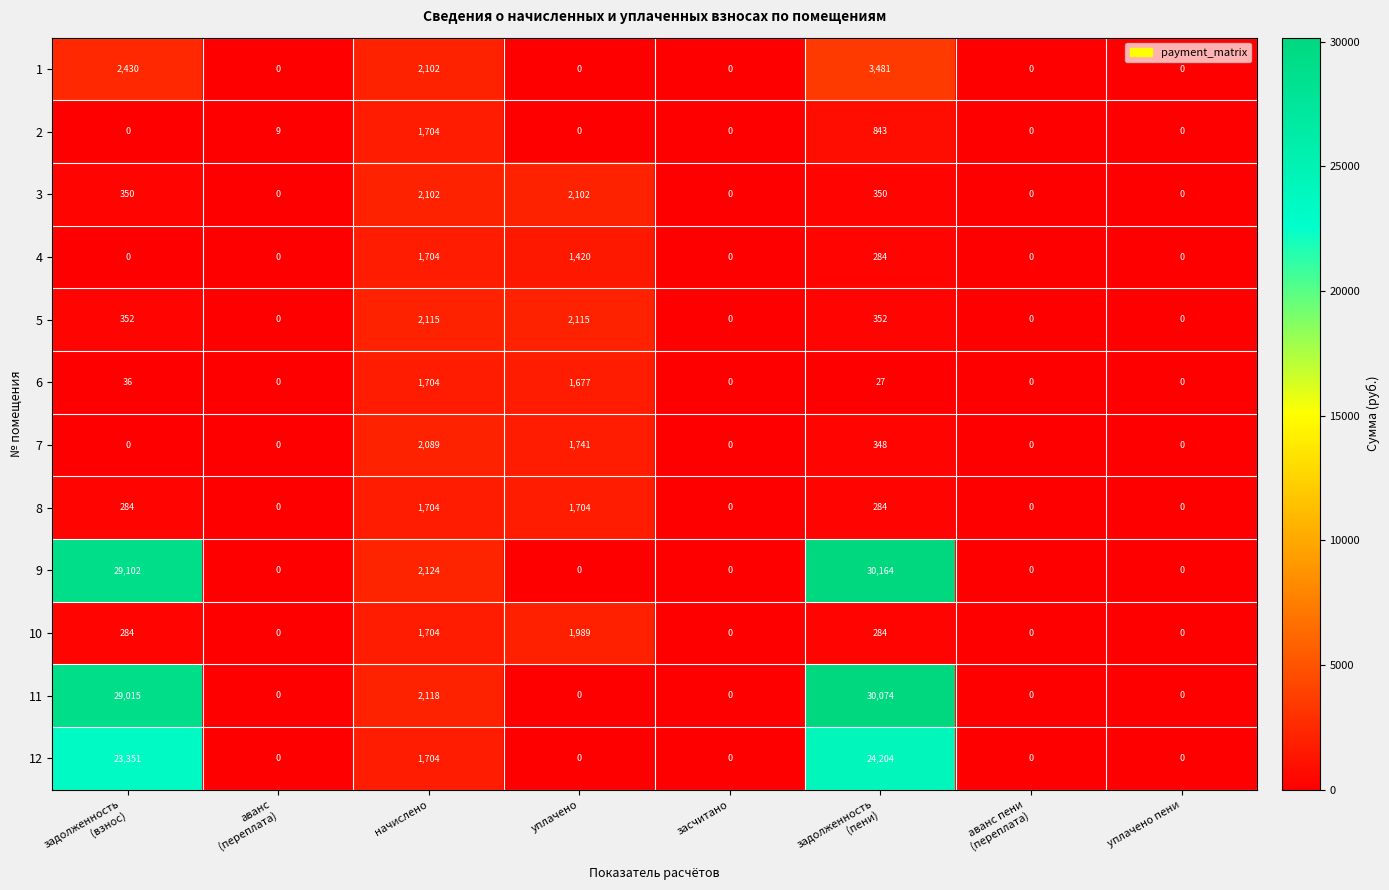

At which category is the sum across all series the highest?

задолженность
(пени)